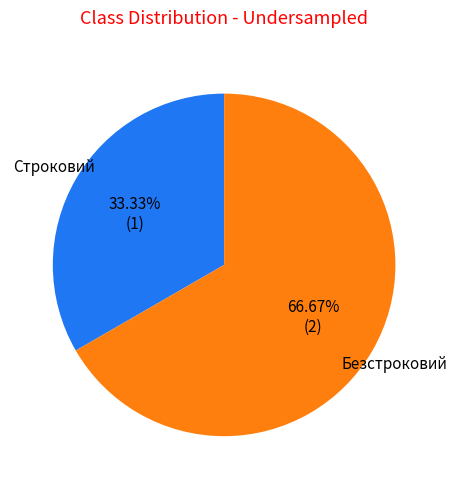

Is there any slice that represents more than half of the pie?

Yes